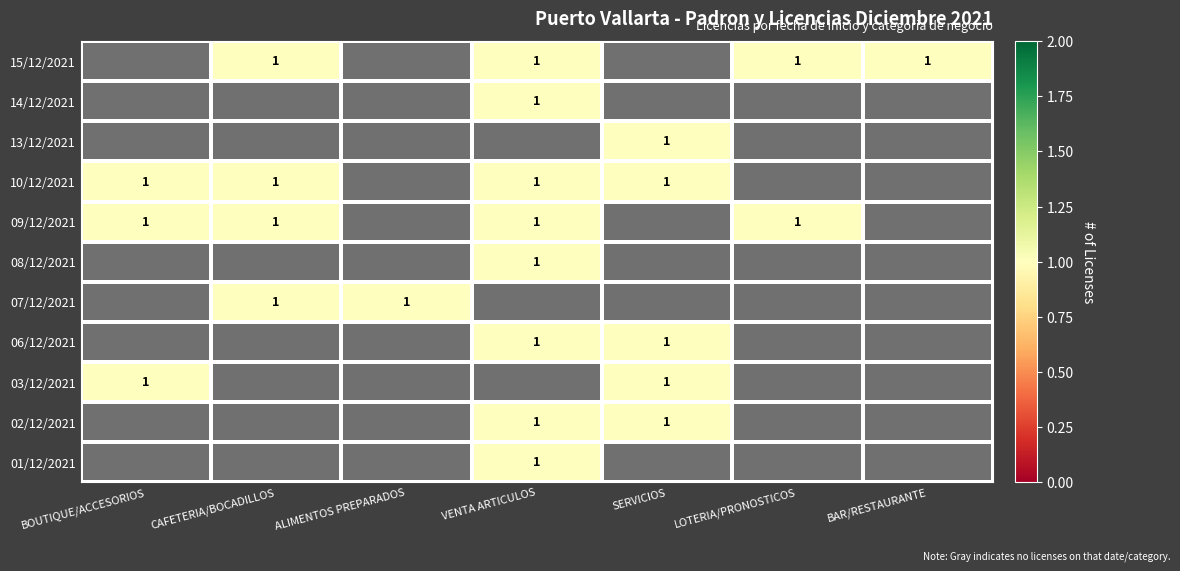

Which category has the highest value across all series?

VENTA ARTICULOS